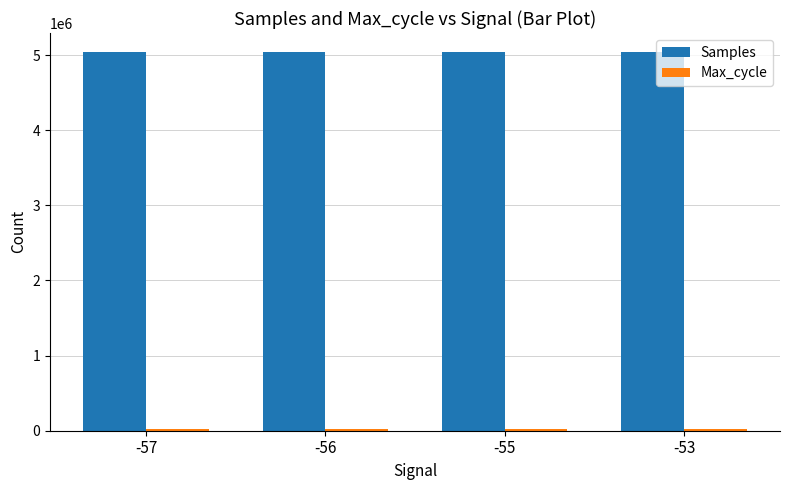

At how many categories does at least one series exceed 1051180?

4